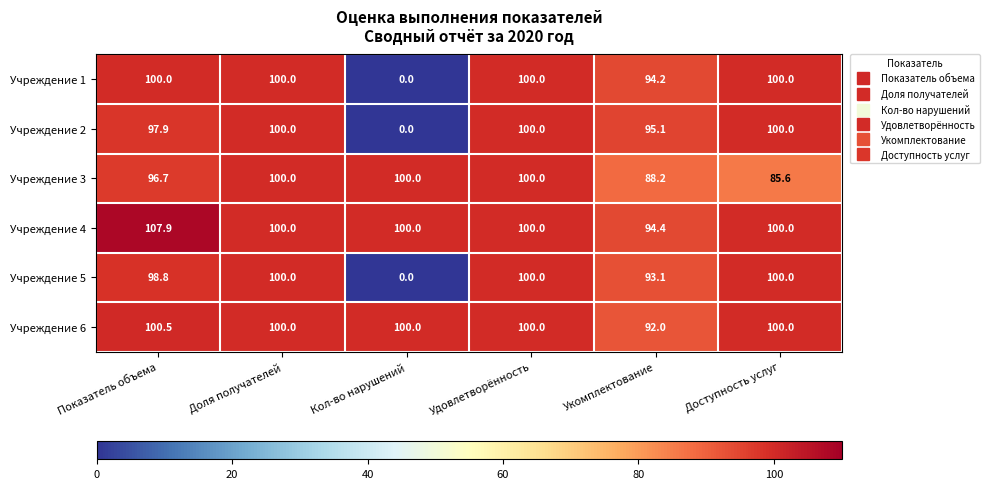

How many data points does each series have?

6